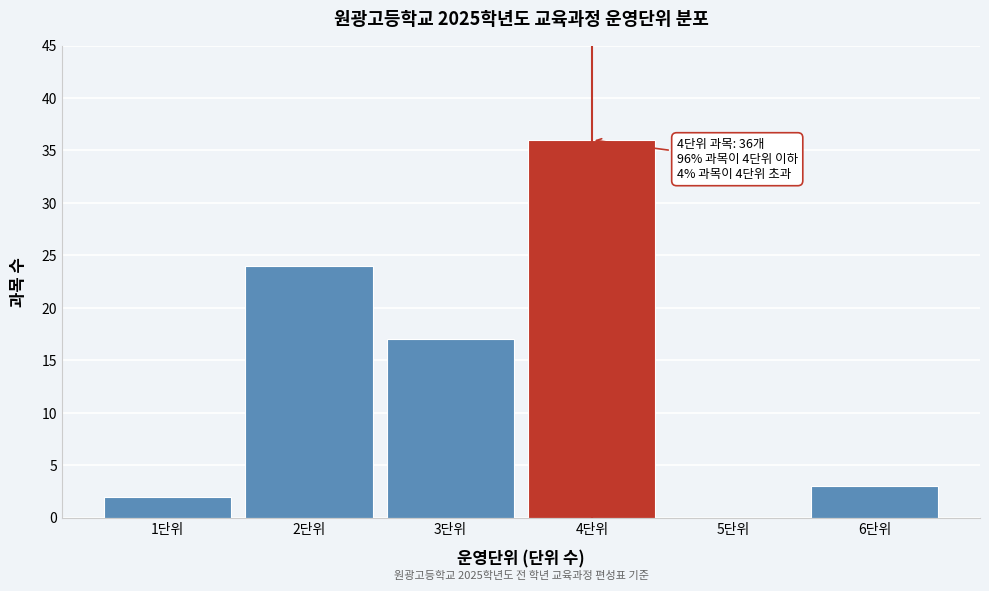

Over which range of the x-axis is the bar tallest?

3.5 to 4.5